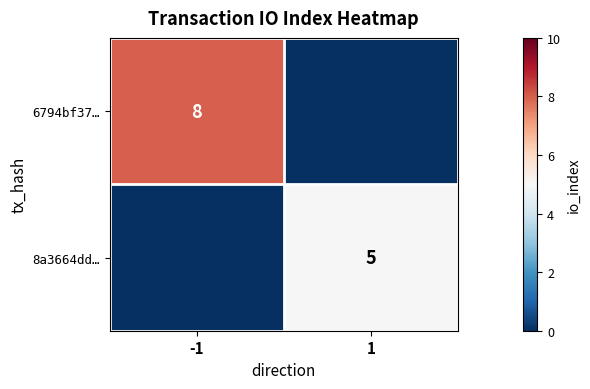

The value of 8a3664dd… at 1 is 8. True or false?

False